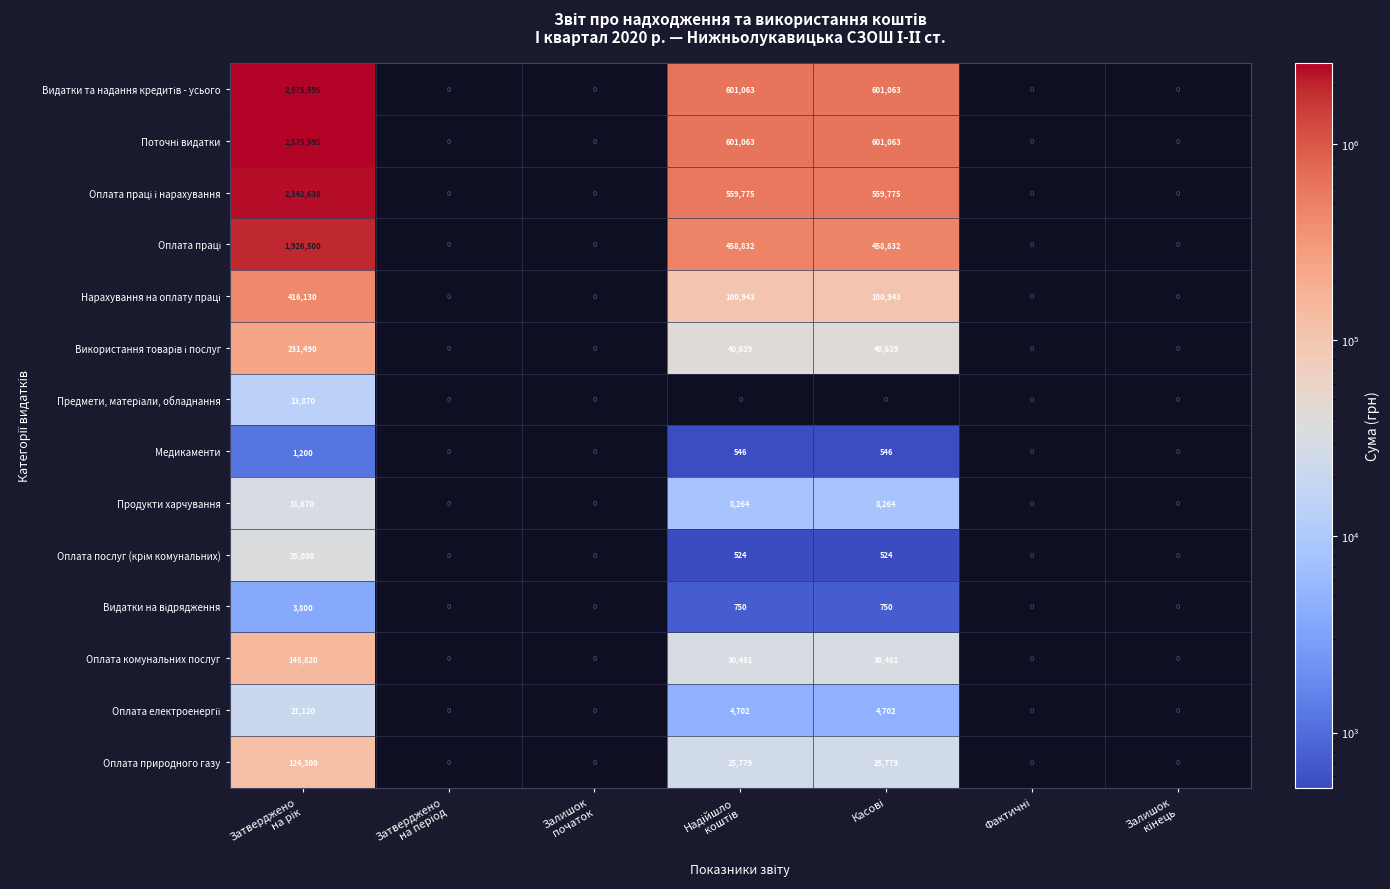

At which category is the sum across all series the highest?

Затверджено
на рік